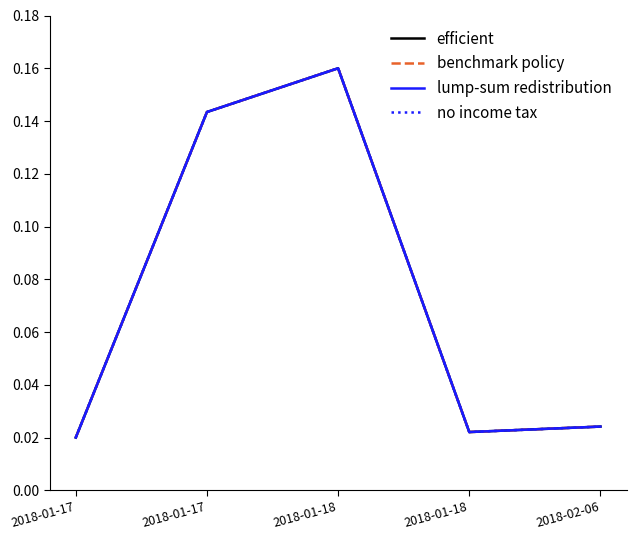

Does the chart have visible grid lines?

No